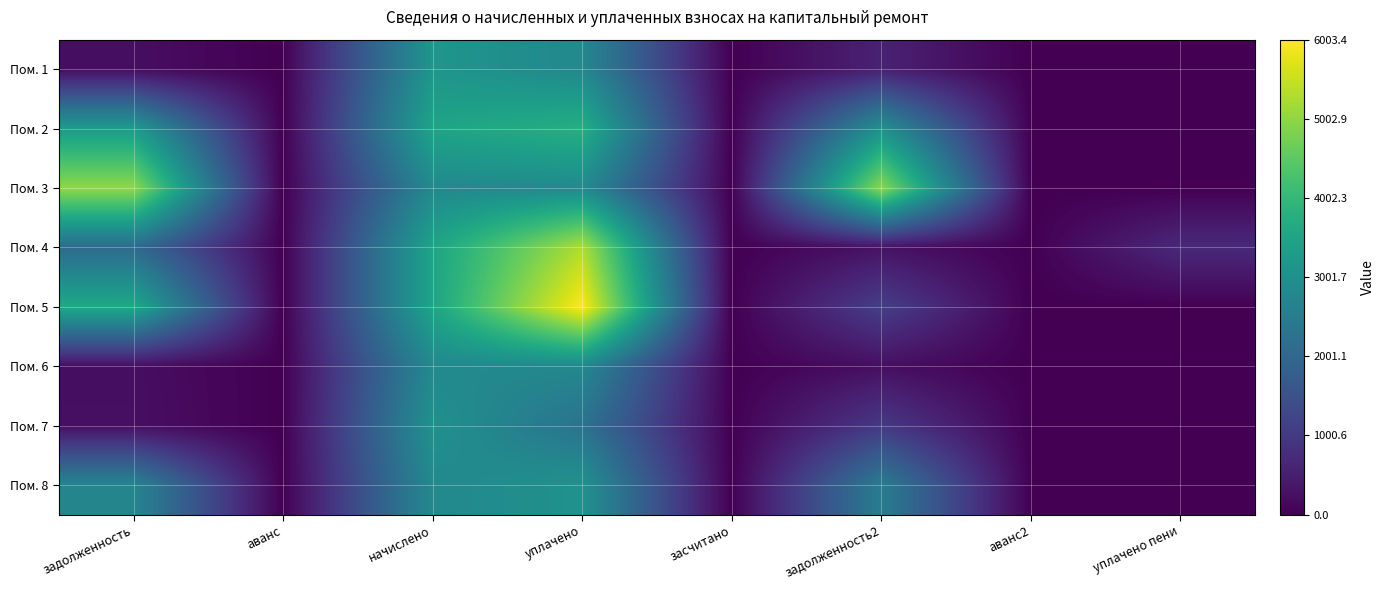

Rank the series at уплачено from lowest to highest value.

Пом. 7, Пом. 6, Пом. 1, Пом. 3, Пом. 8, Пом. 2, Пом. 4, Пом. 5